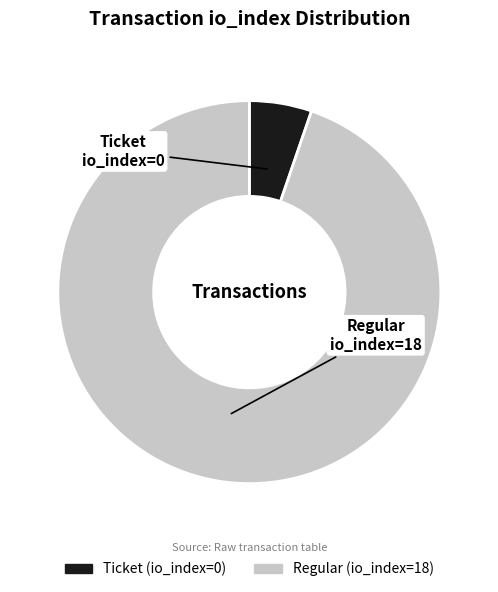

True or false: Regular (io_index=18) accounts for 99% of the total.

False